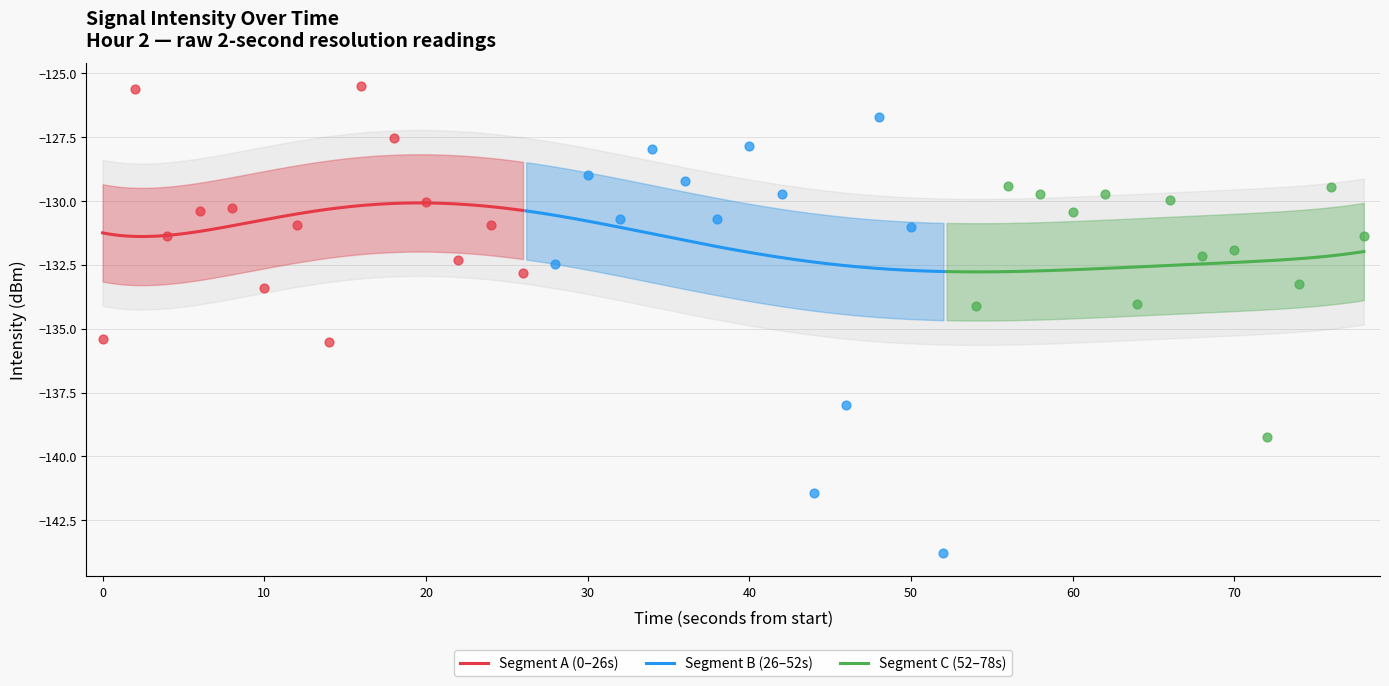

What is the change in value from 7 to 35?

+3.6